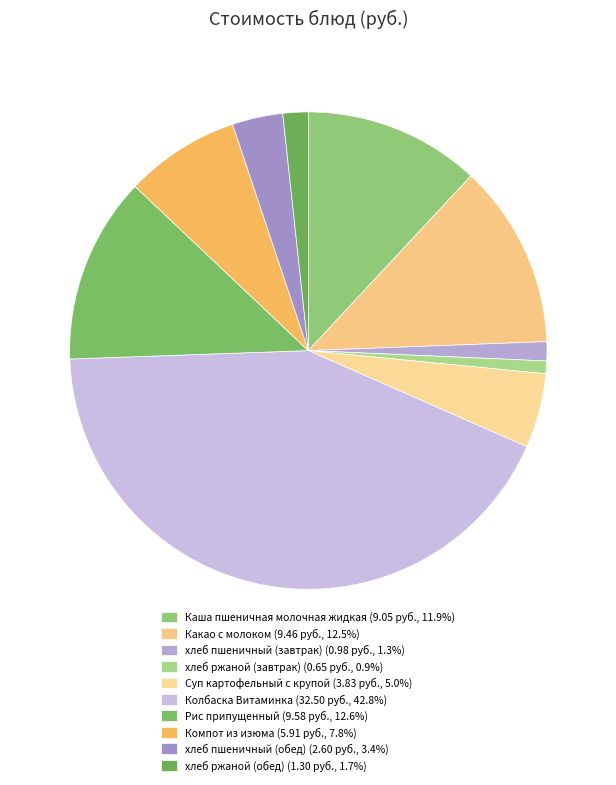

Do хлеб ржаной (завтрак) and хлеб пшеничный (обед) together represent more than half of the pie?

No